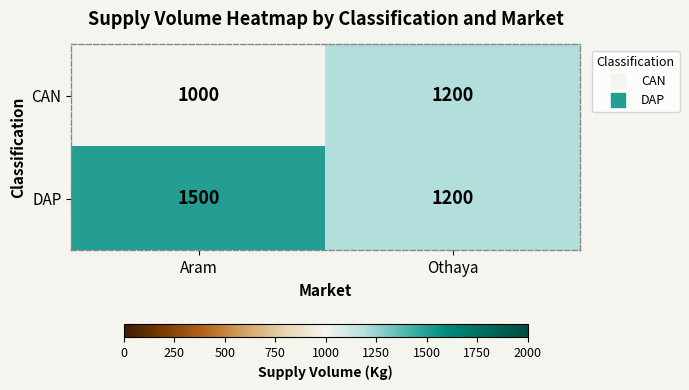

Read the DAP value at Othaya, to the nearest 50.

1200